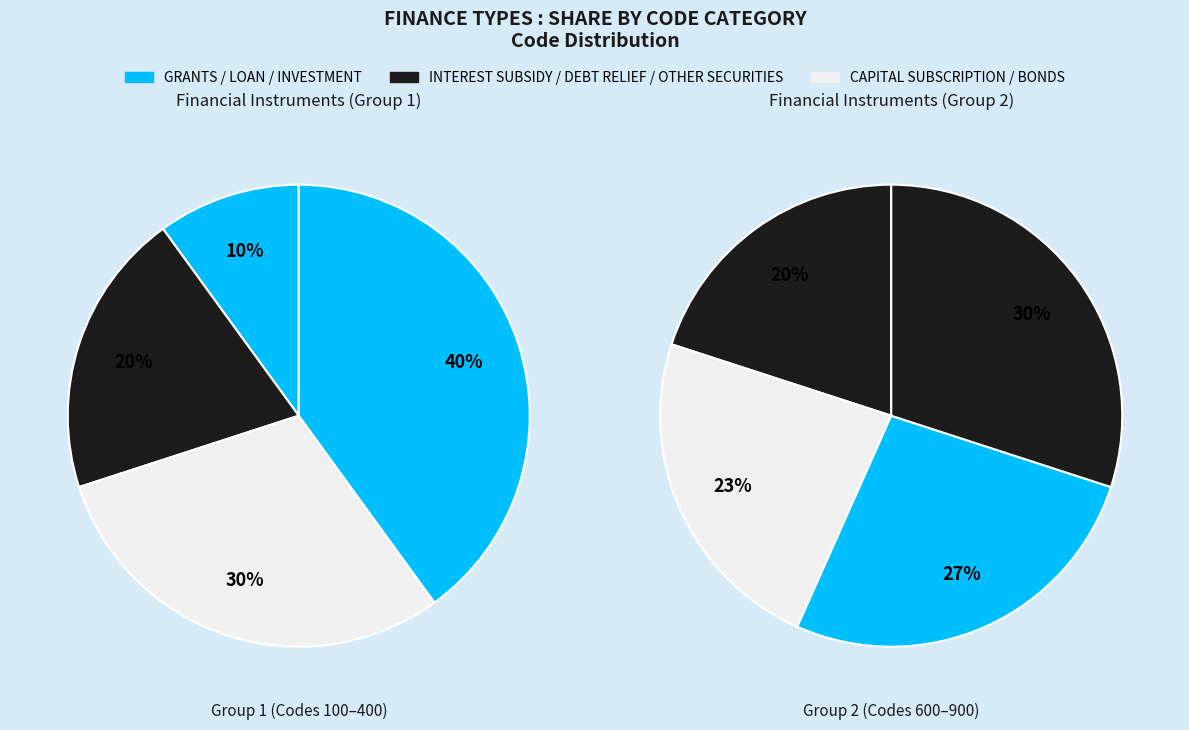

True or false: INVESTMENT accounts for 23% of the total.

False